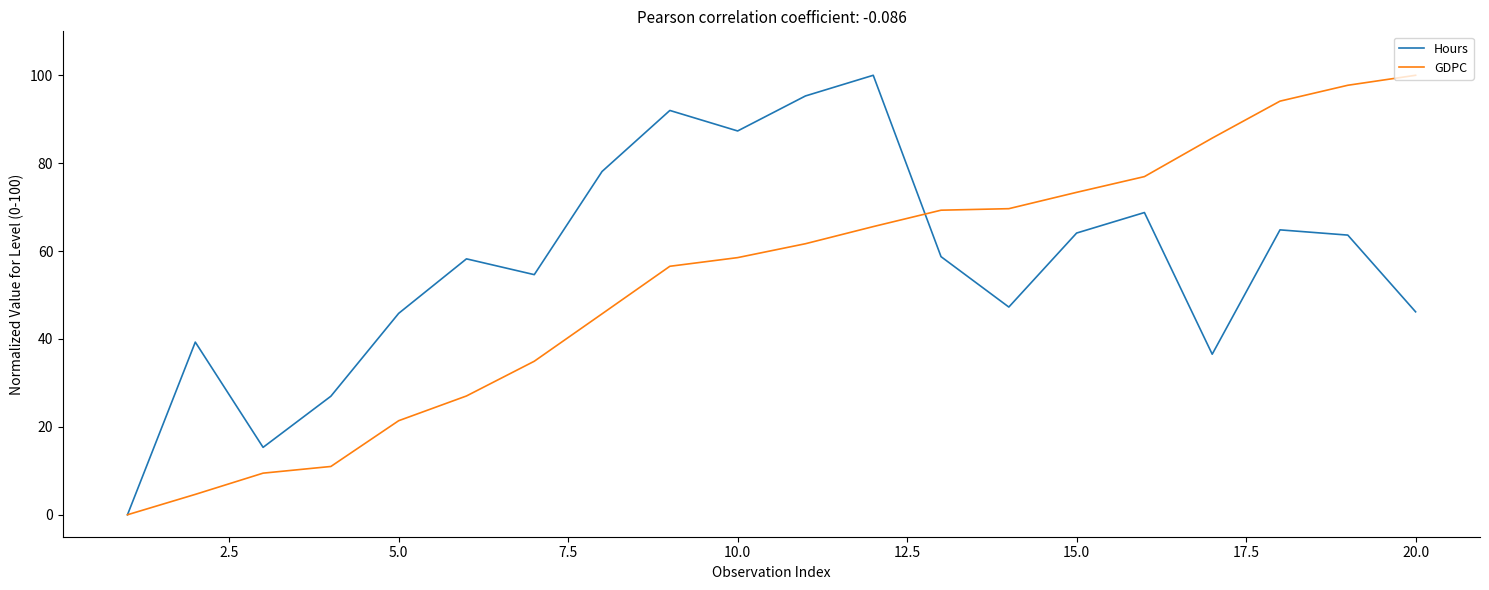

What is the maximum value for GDPC?

100.0